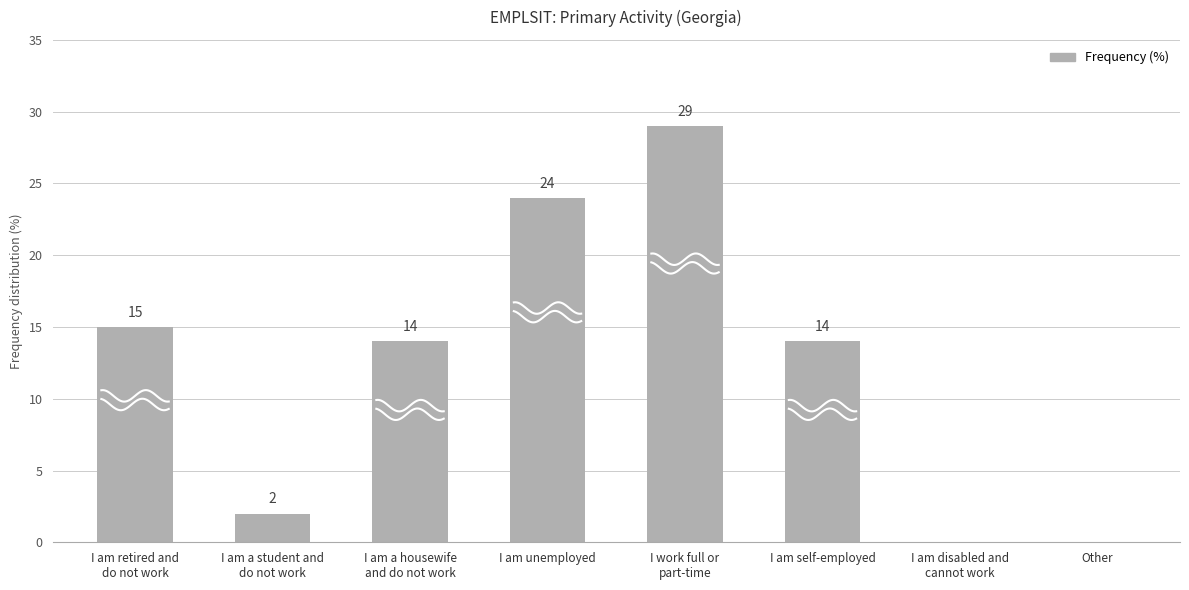

How many bars are there in total?

8